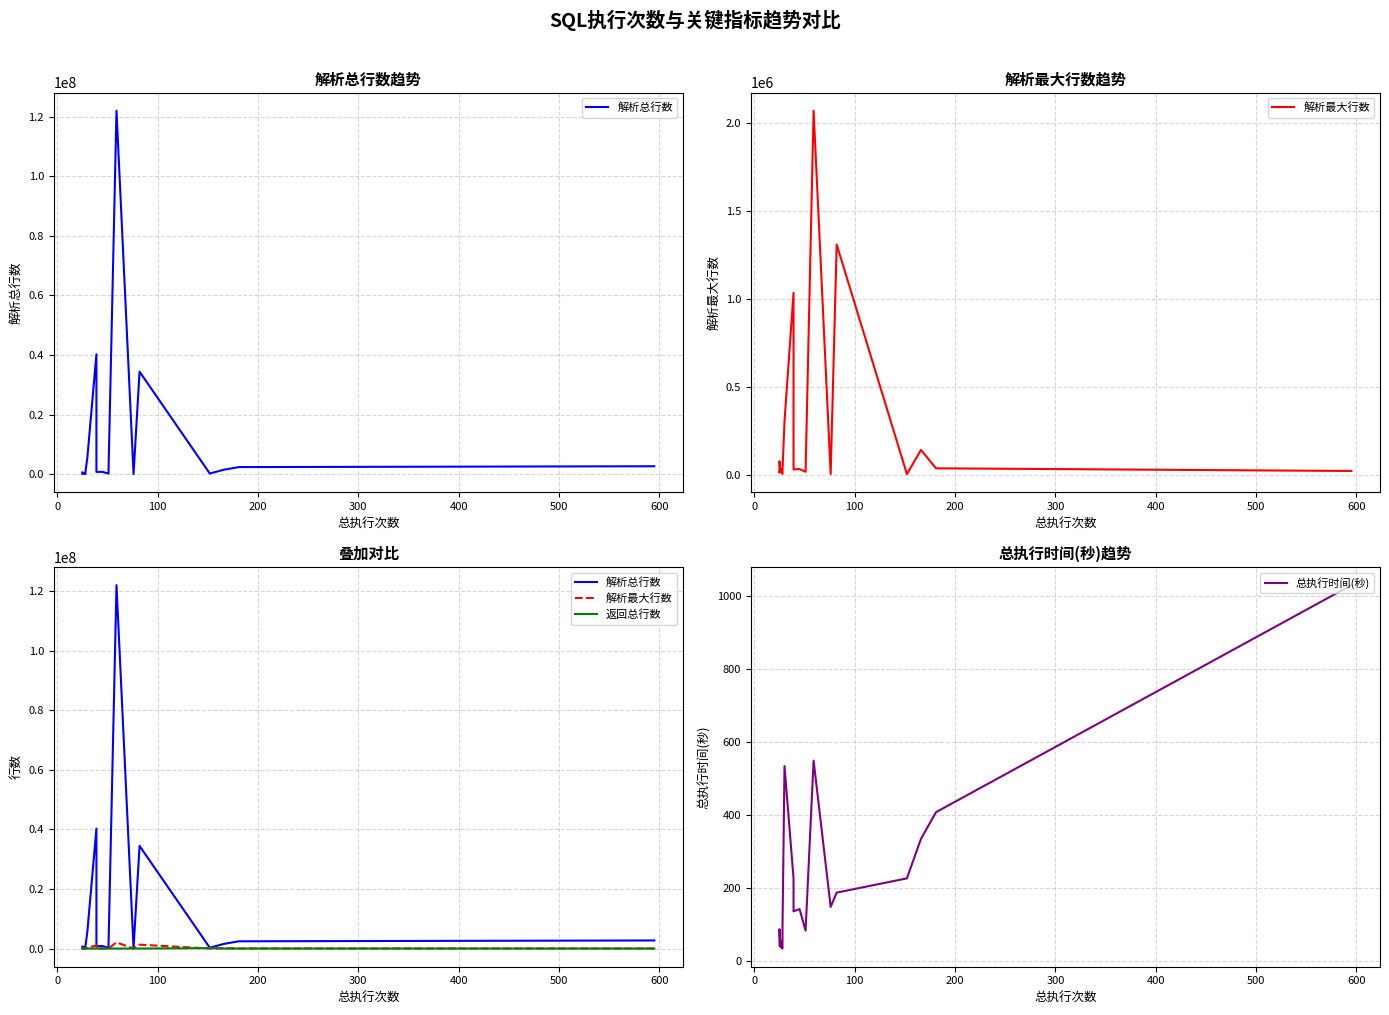

How many data points in 总执行时间(秒) are less than 143?

10